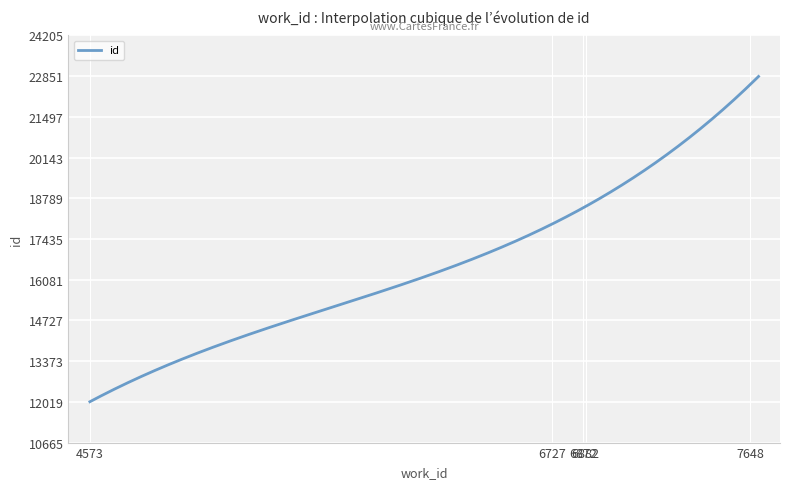

What is the maximum value shown in the chart?

22840.7